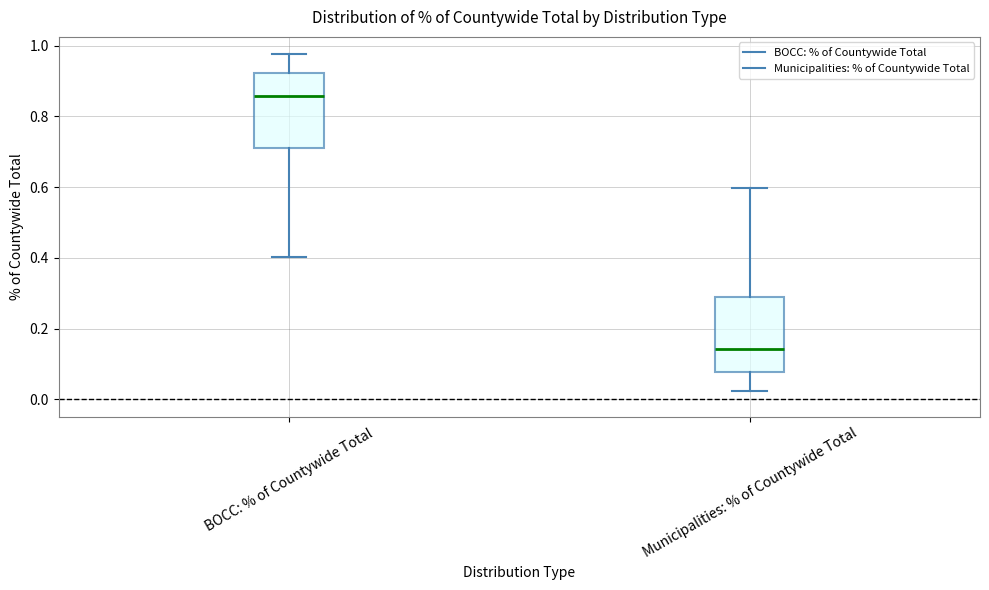

Reading left to right, transcribe this box plot: for each box, give where its median line is, the range the box spans, and where its two whiskers end, as read against the y-axis. The values are not printed on the chart, so give them approximately, as read against the axis.

BOCC: % of Countywide Total: median 0.86, box 0.70 to 0.92, whiskers 0.40 to 0.98
Municipalities: % of Countywide Total: median 0.14, box 0.08 to 0.30, whiskers 0.02 to 0.60